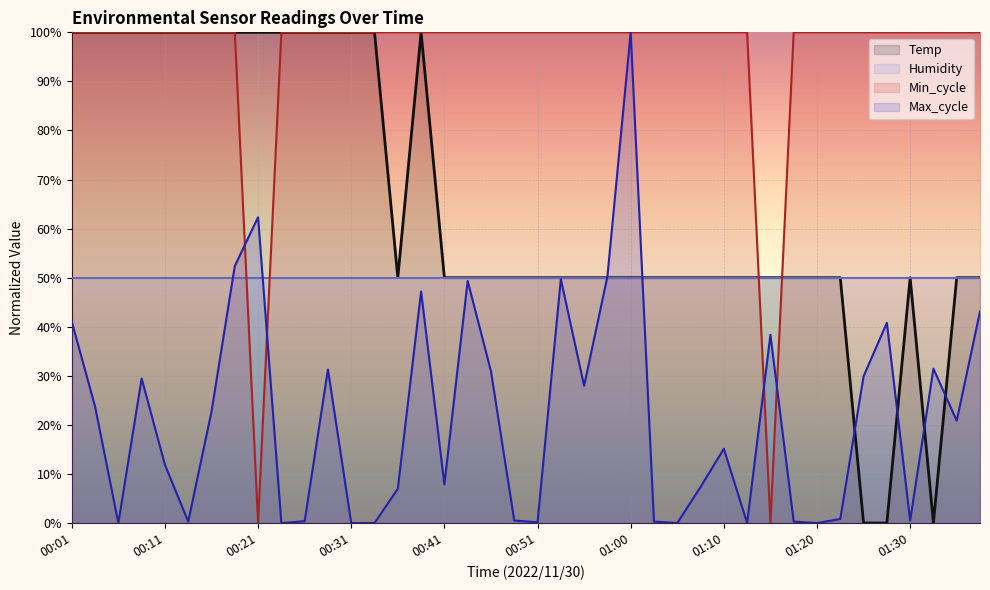

Where is the first local minimum for Temp?

00:36